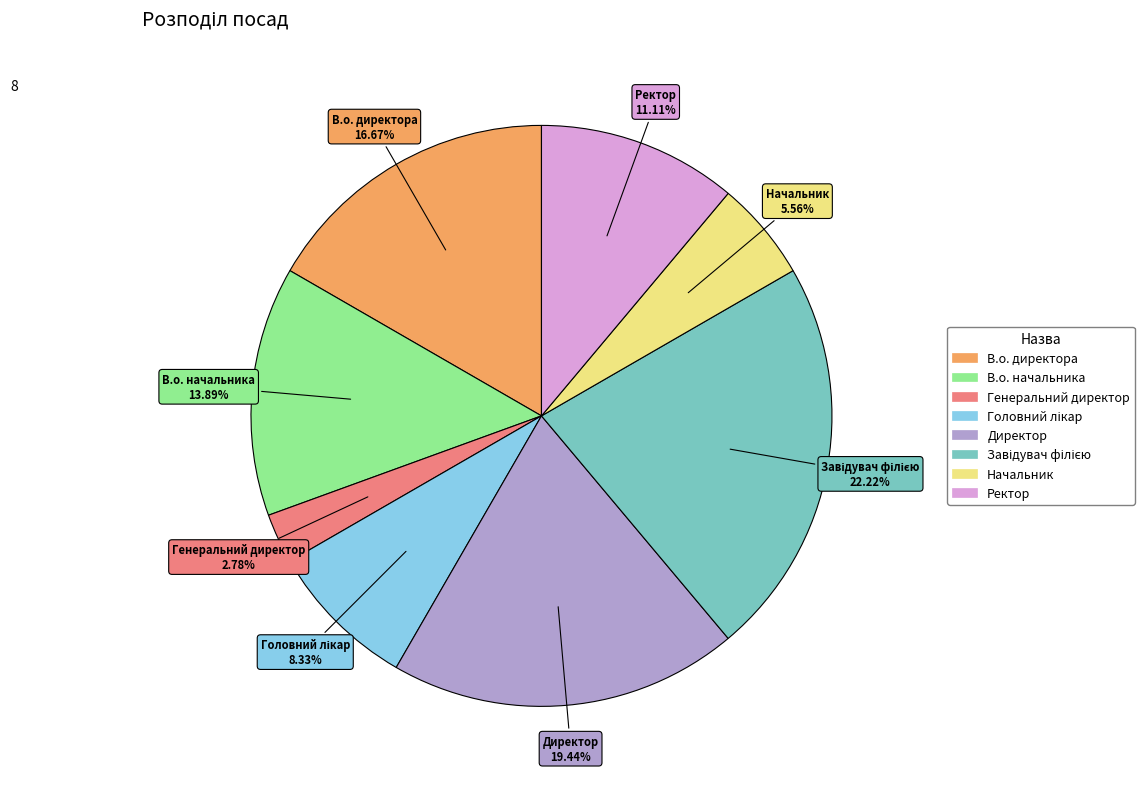

To the nearest percent, what is the difference between the largest and smallest slice percentages?

19%